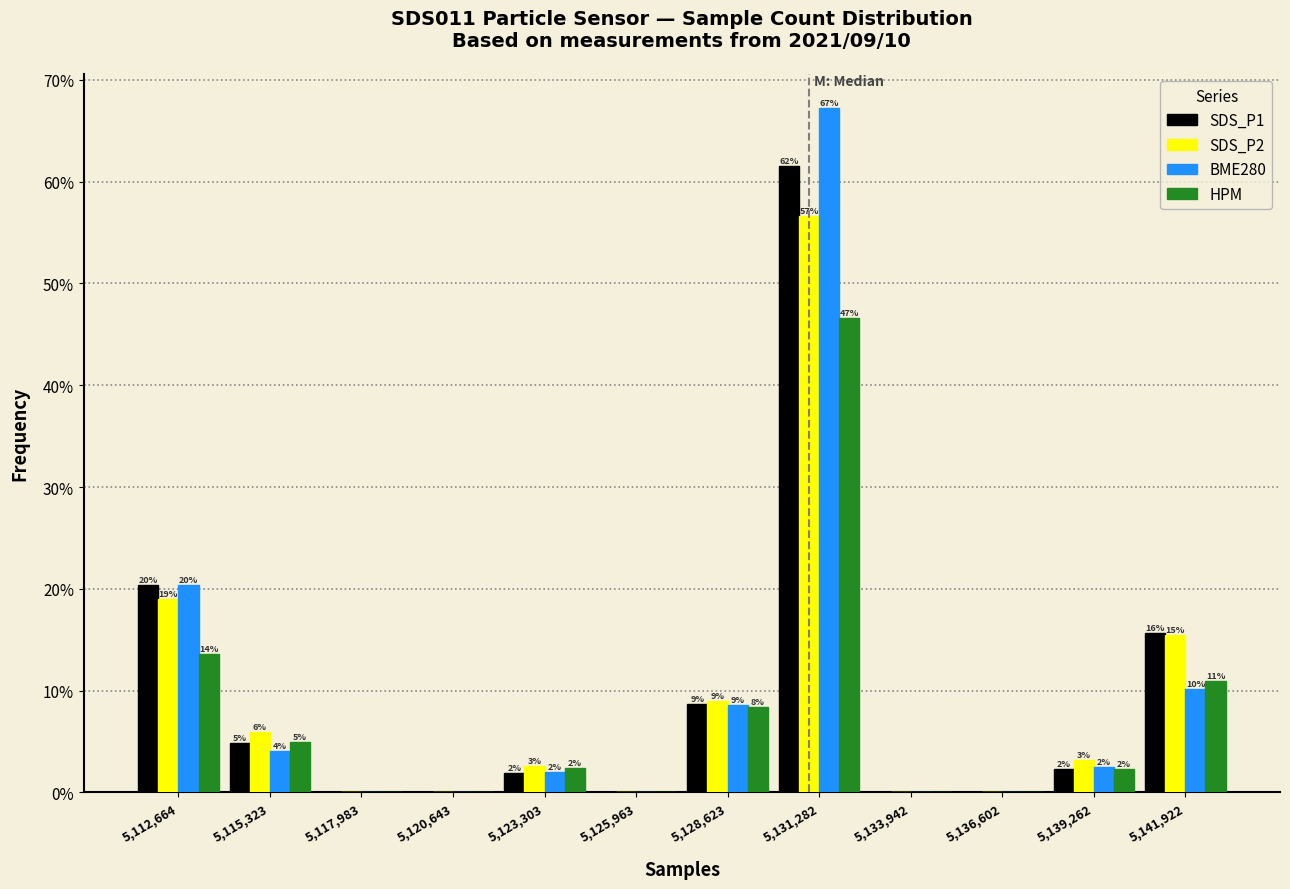

What are all the series names shown in the legend?

SDS_P1, SDS_P2, BME280, HPM